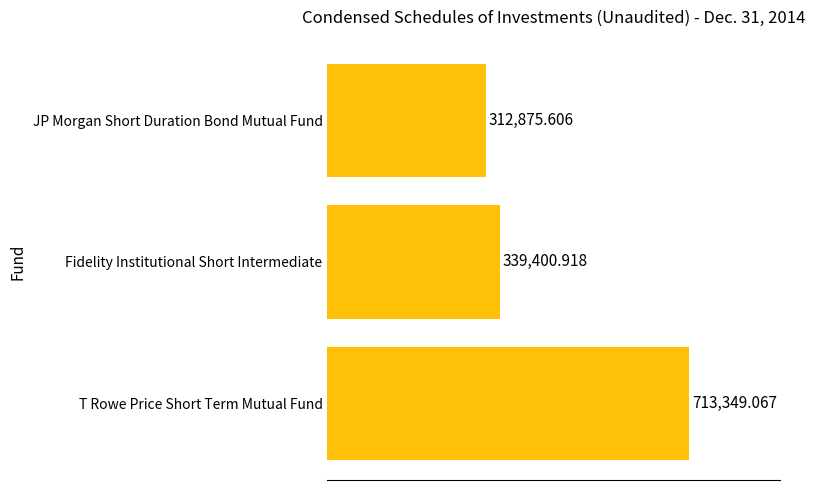

Which has a higher value, JP Morgan Short Duration Bond Mutual Fund or T Rowe Price Short Term Mutual Fund?

T Rowe Price Short Term Mutual Fund